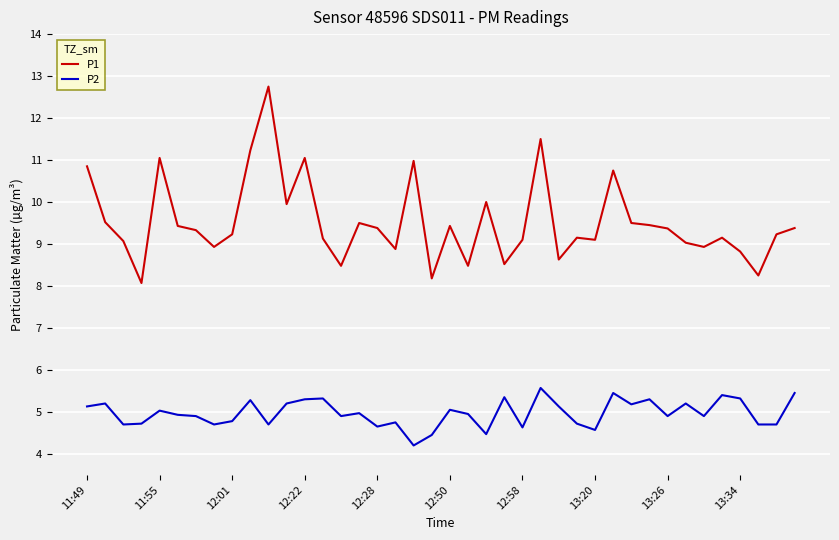

Which series has the largest range (max minus min)?

P1